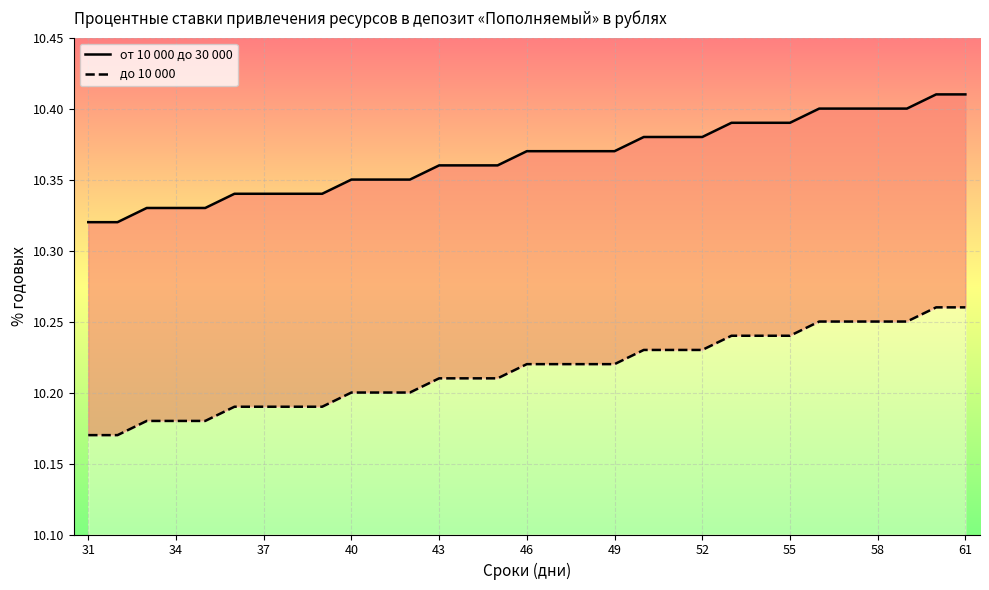

Which series has the largest total across all categories?

от 10 000 до 30 000